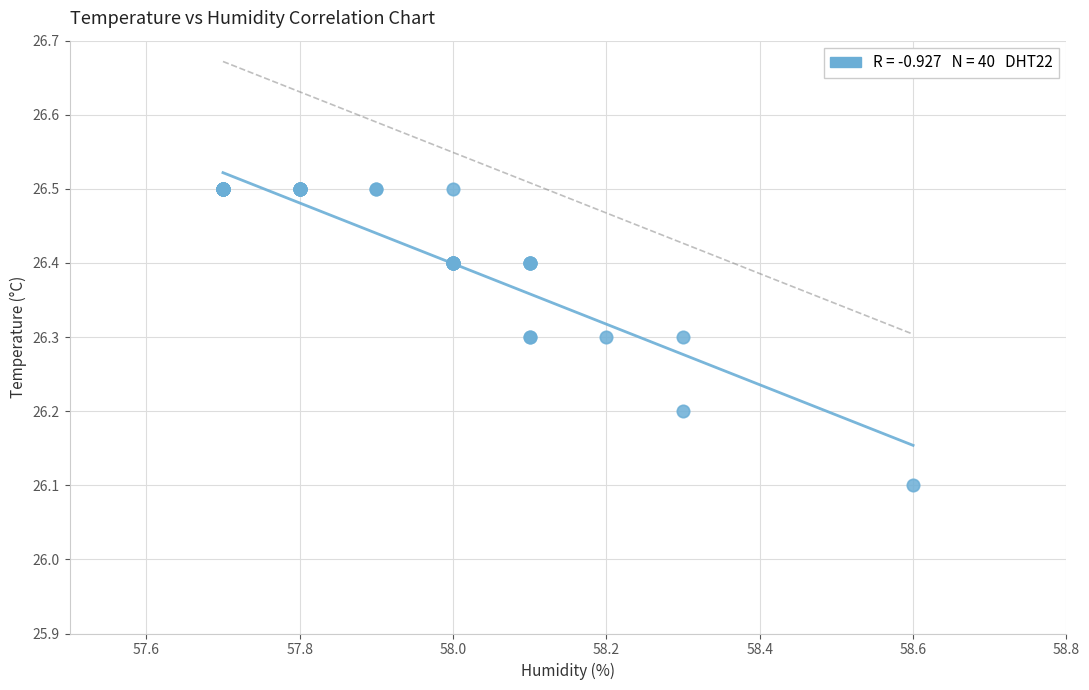

What Y value in the scatter plot is closest to 26?

26.1